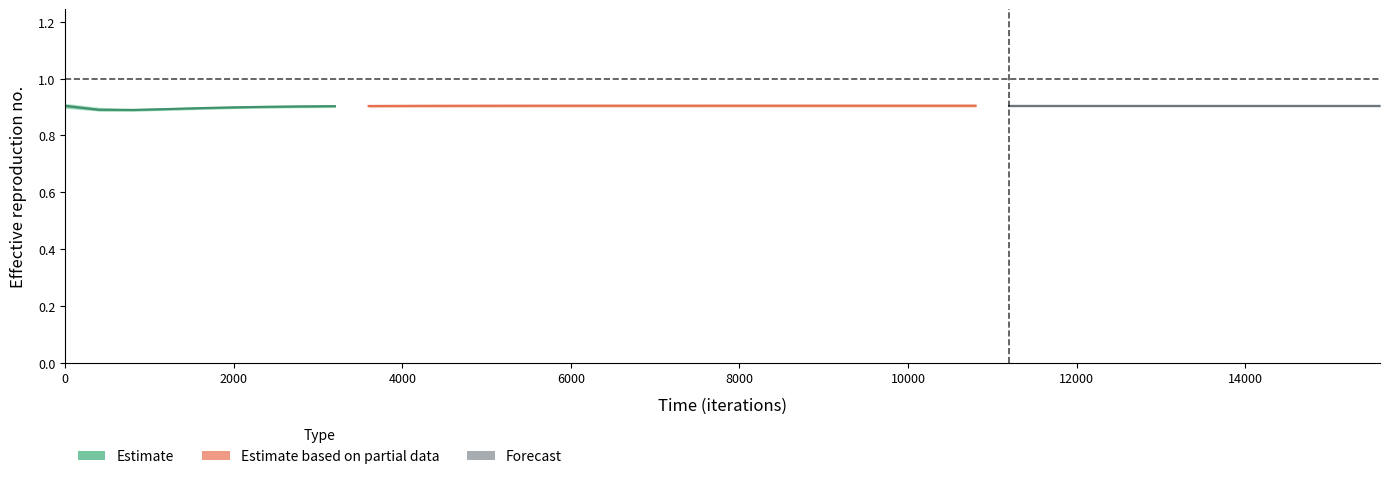

What is the maximum value for low?

0.9